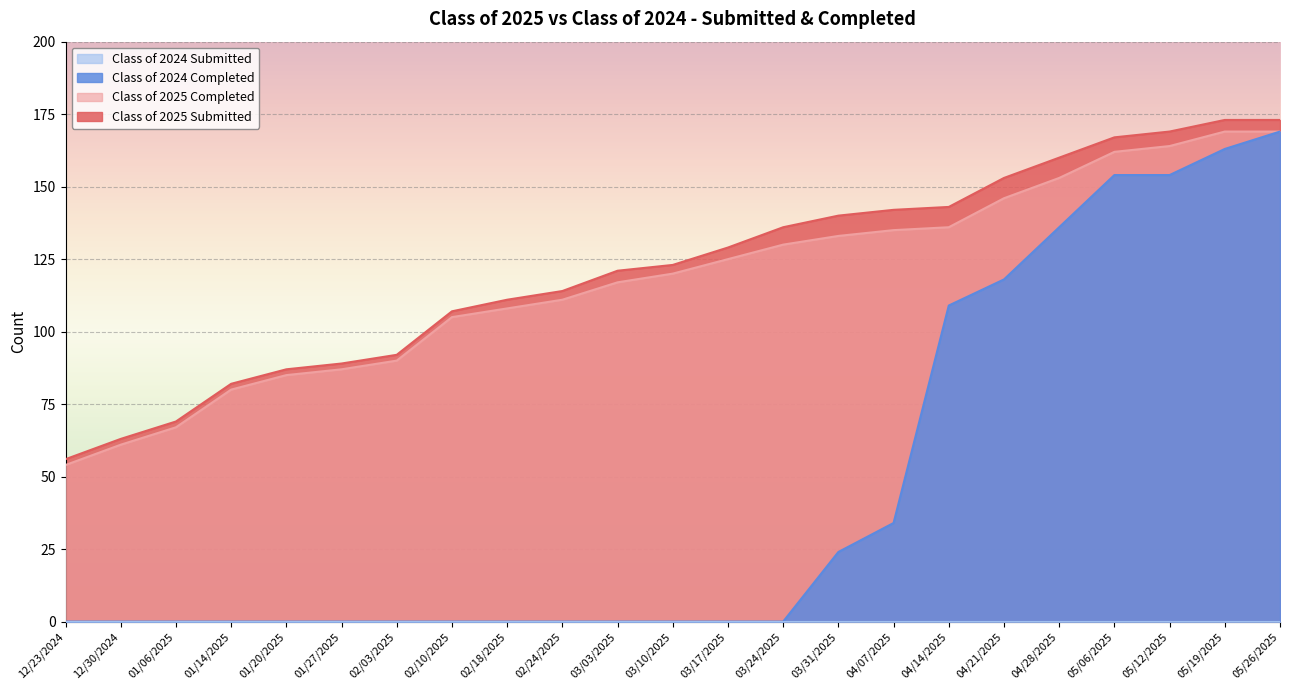

What is the sum of the Class of 2025 Submitted values at 03/03/2025 and 02/18/2025?

232